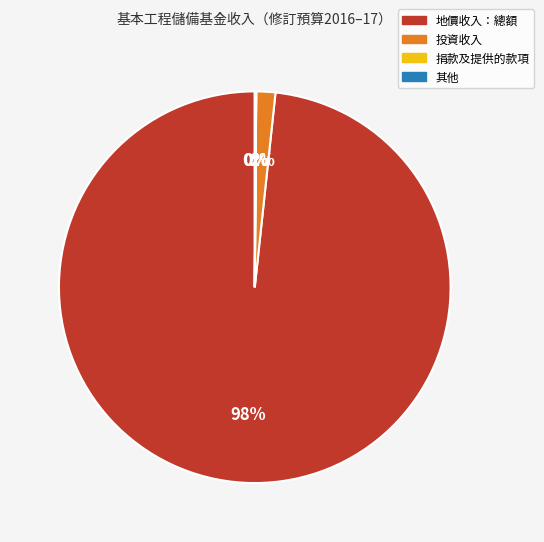

The 地價收入：總額 slice represents 98% of the pie. True or false?

True